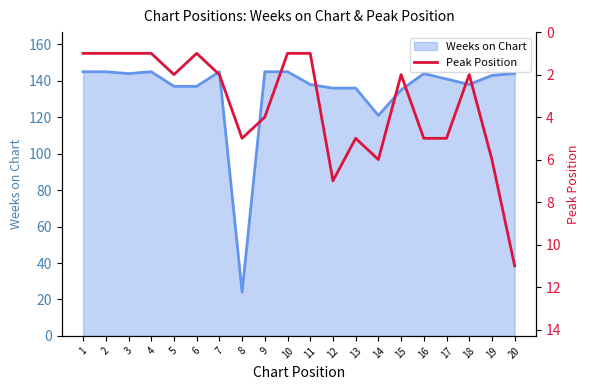

How many interior local valleys (lower than both neighbors) does the data have?

4